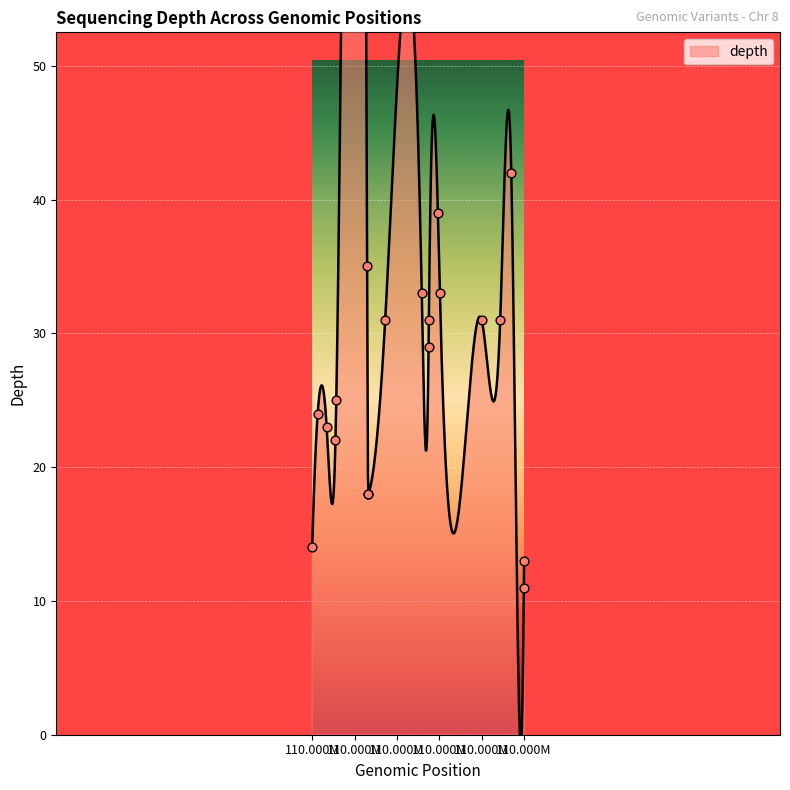

Between 53034148 and 52801379, which is larger?

53034148